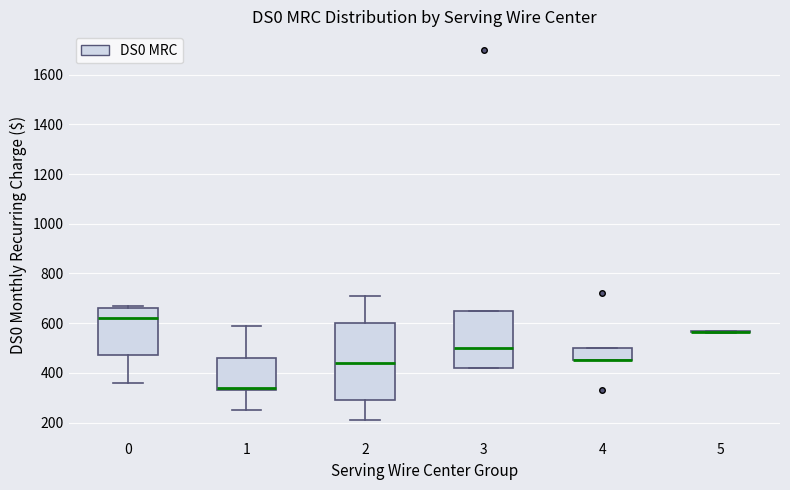

Comparing the boxes themselves (not the whiskers), which one is the tallest?

2